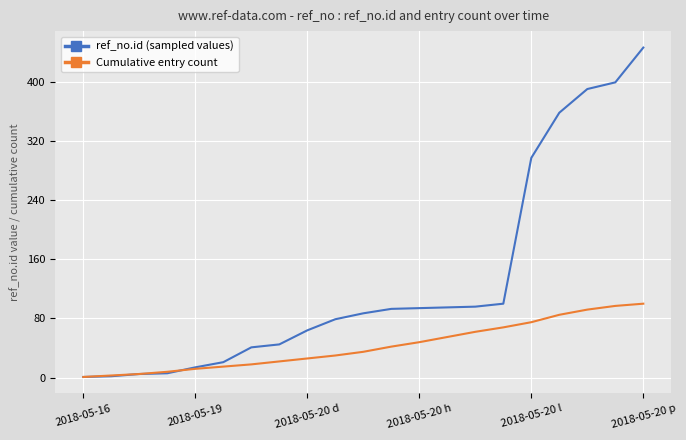

List the series in order of their overall mean, lowest first.

Cumulative entry count, ref_no.id (sampled values)